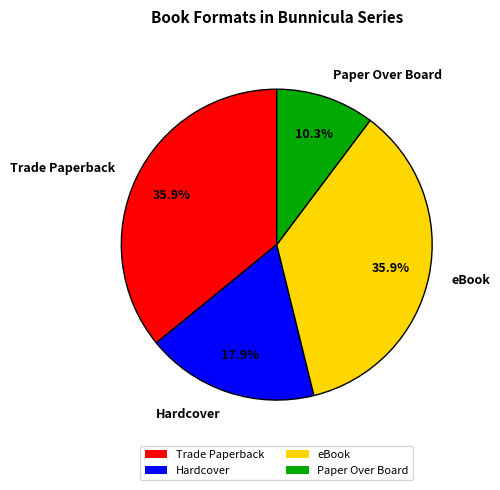

True or false: Hardcover accounts for 18% of the total.

True